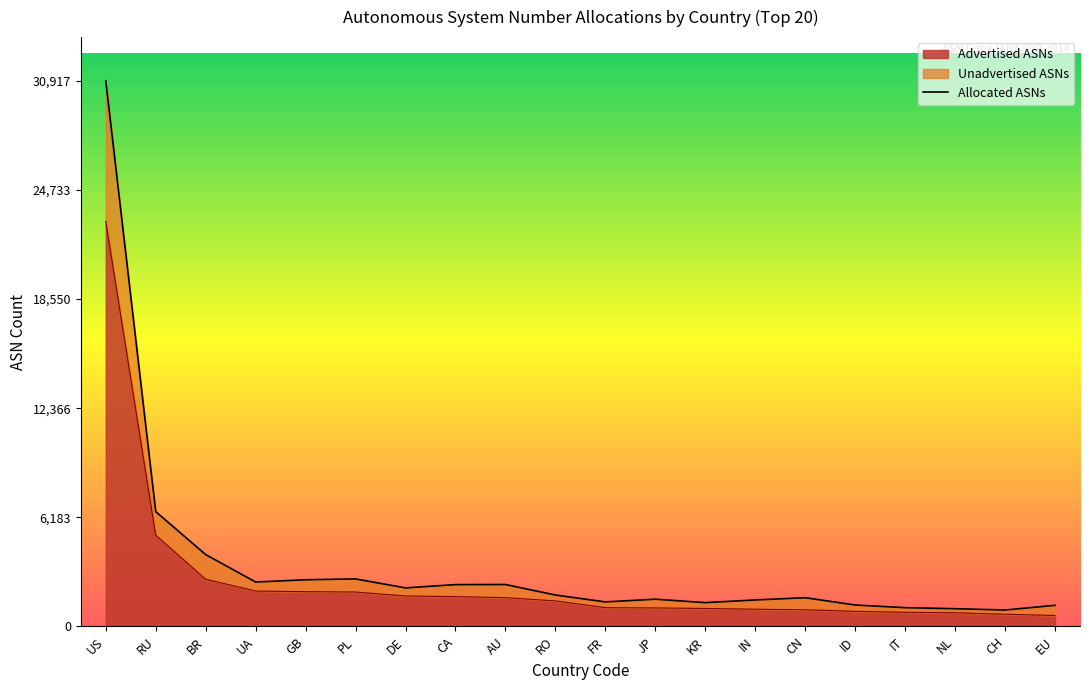

What is the label of the 10th point from the right?

FR